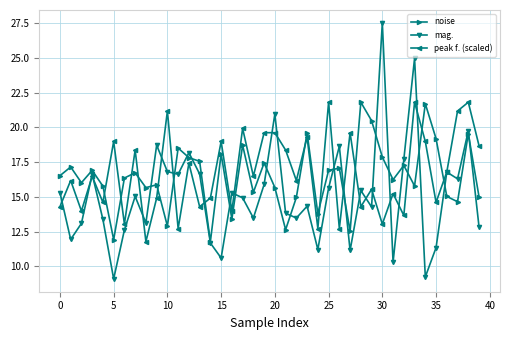

What is the difference between the maximum and minimum values in the peak f. (scaled) series?

10.0